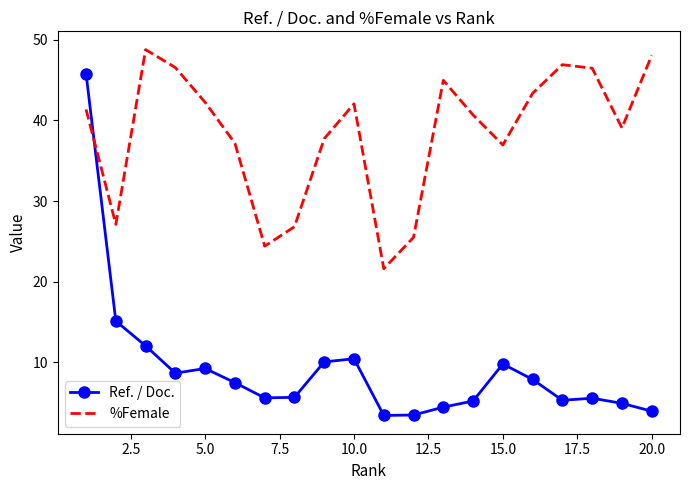

What is the minimum value for Ref. / Doc.?

3.4